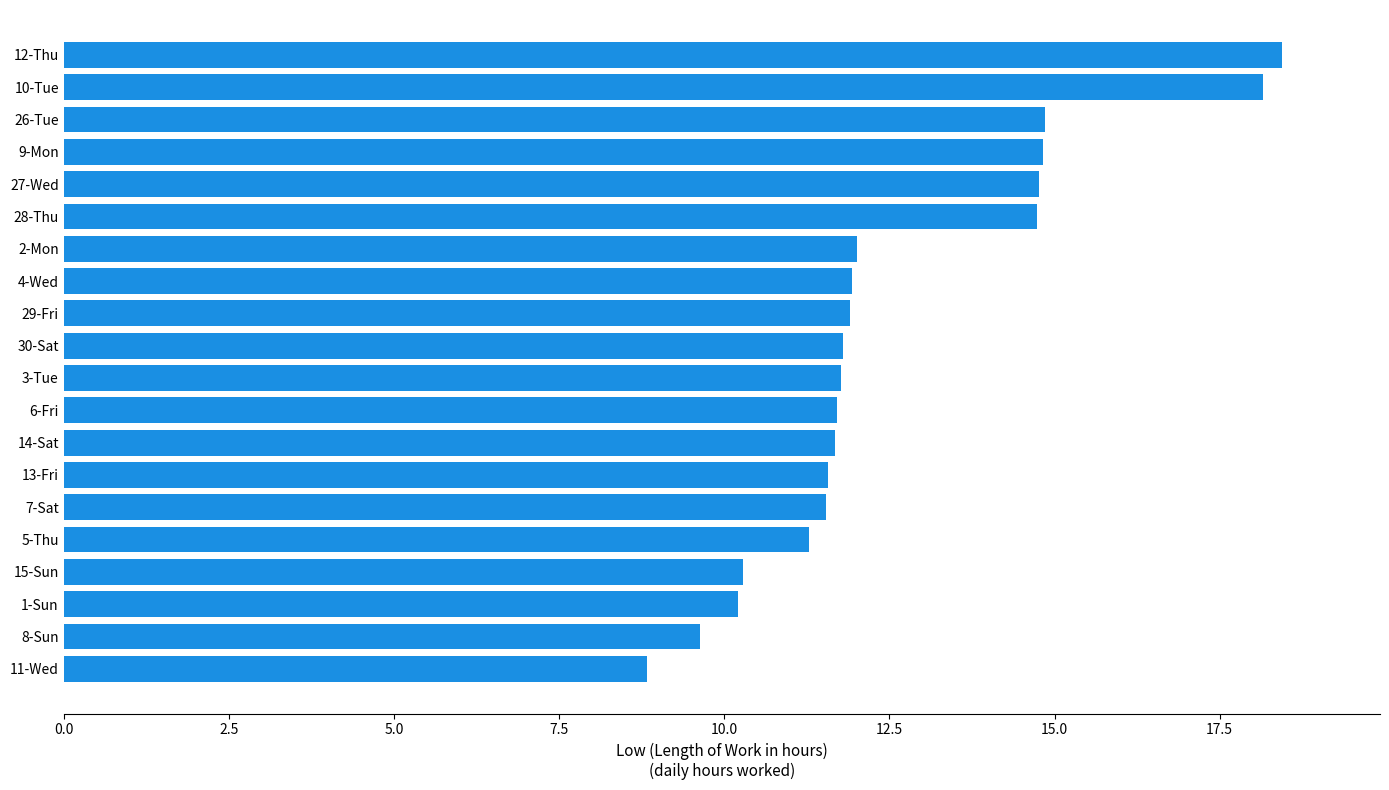

What is the change in value from 13-Fri to 10-Tue?

+6.6